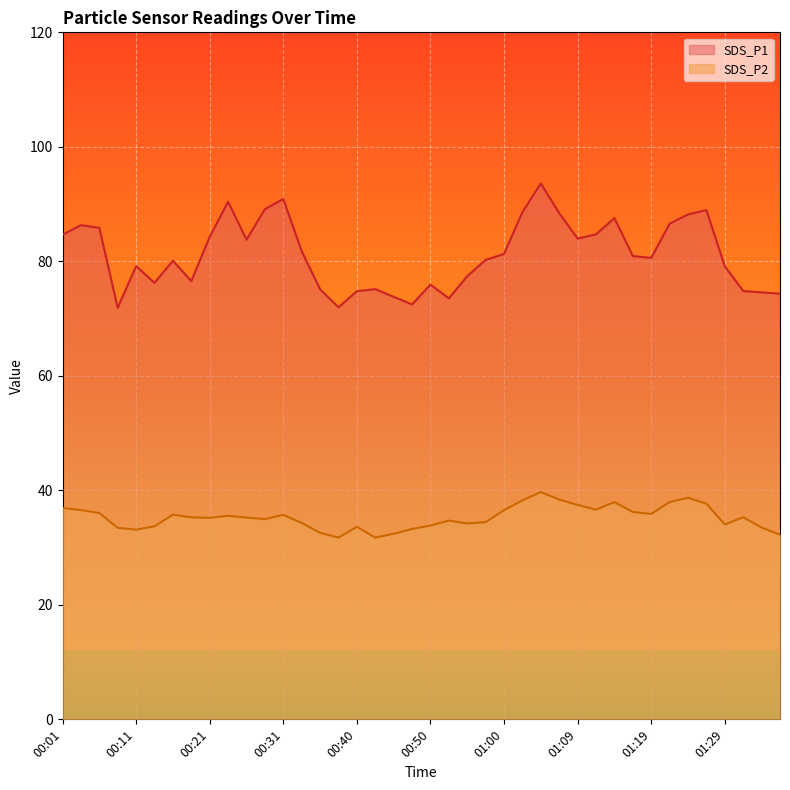

What are all the series names shown in the legend?

SDS_P1, SDS_P2